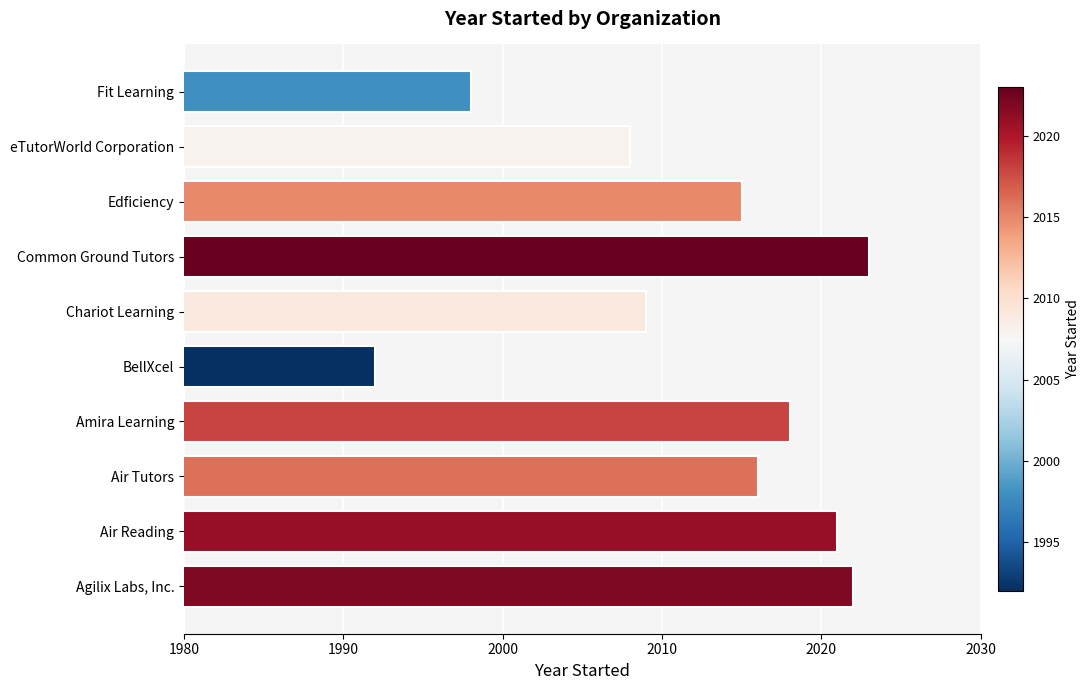

How many bars are there in total?

10